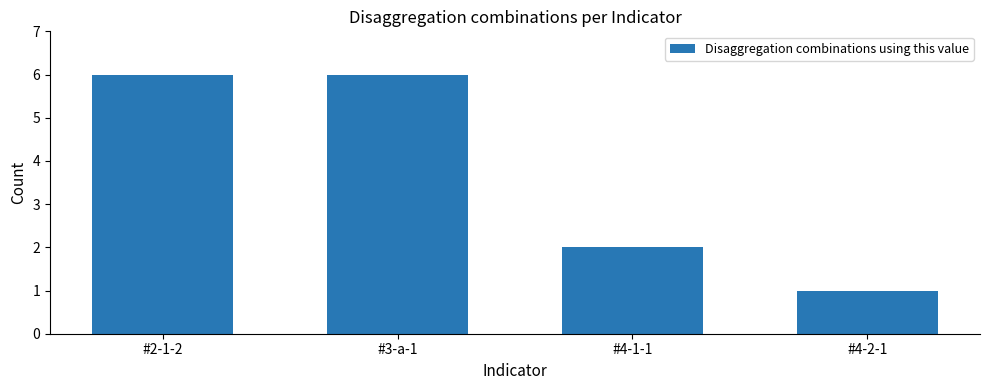

The chart shows a value of 1 at #4-2-1. True or false?

True